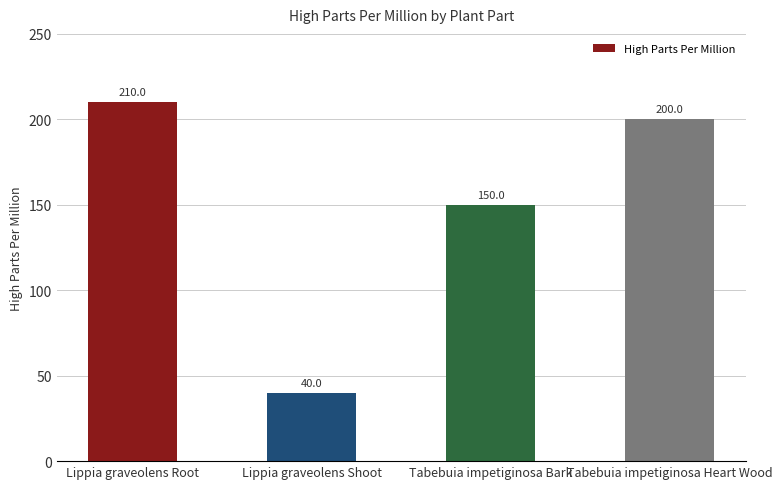

What is the difference between the values at Tabebuia impetiginosa Bark and Lippia graveolens Shoot?

110